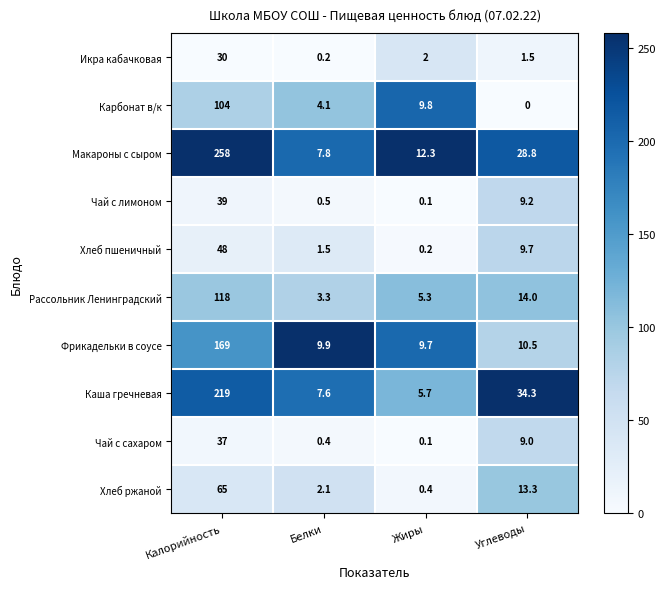

Which series has the largest total across all categories?

Макароны с сыром